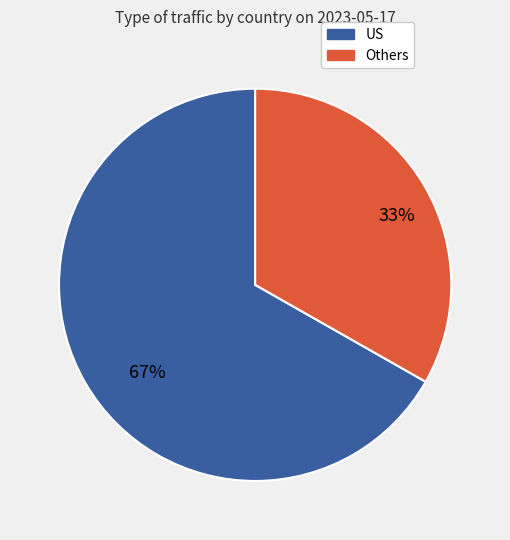

To the nearest percent, what is the average slice percentage?

50%